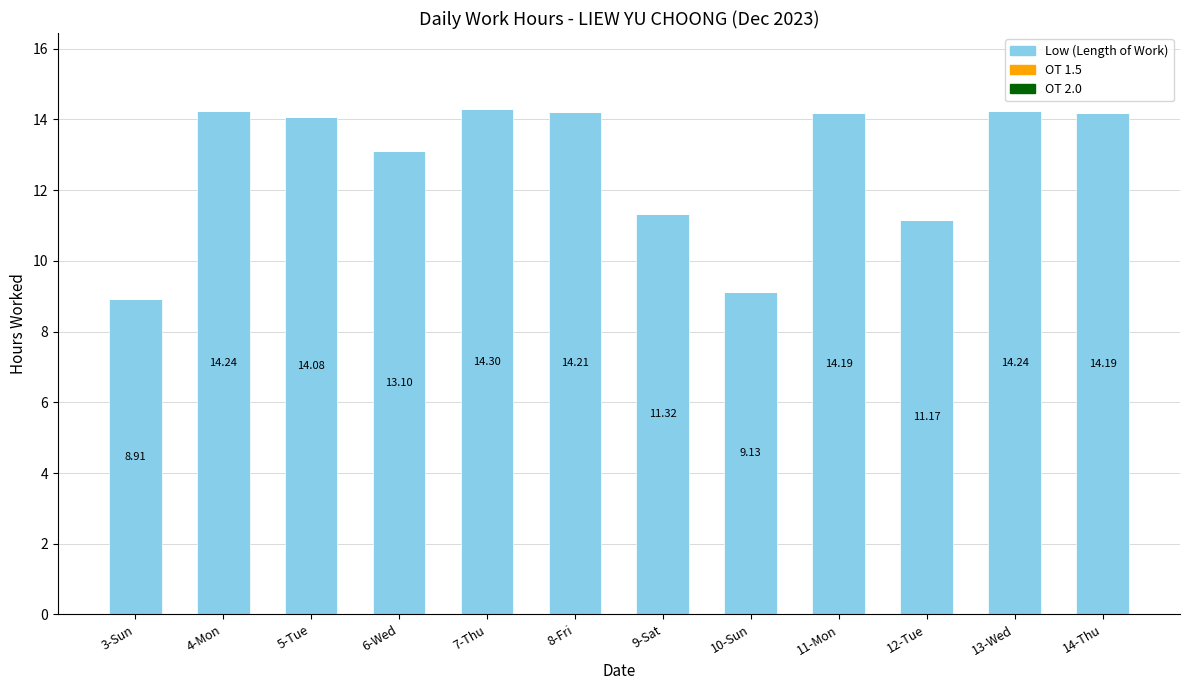

What is the change in value from 3-Sun to 8-Fri?

+5.3